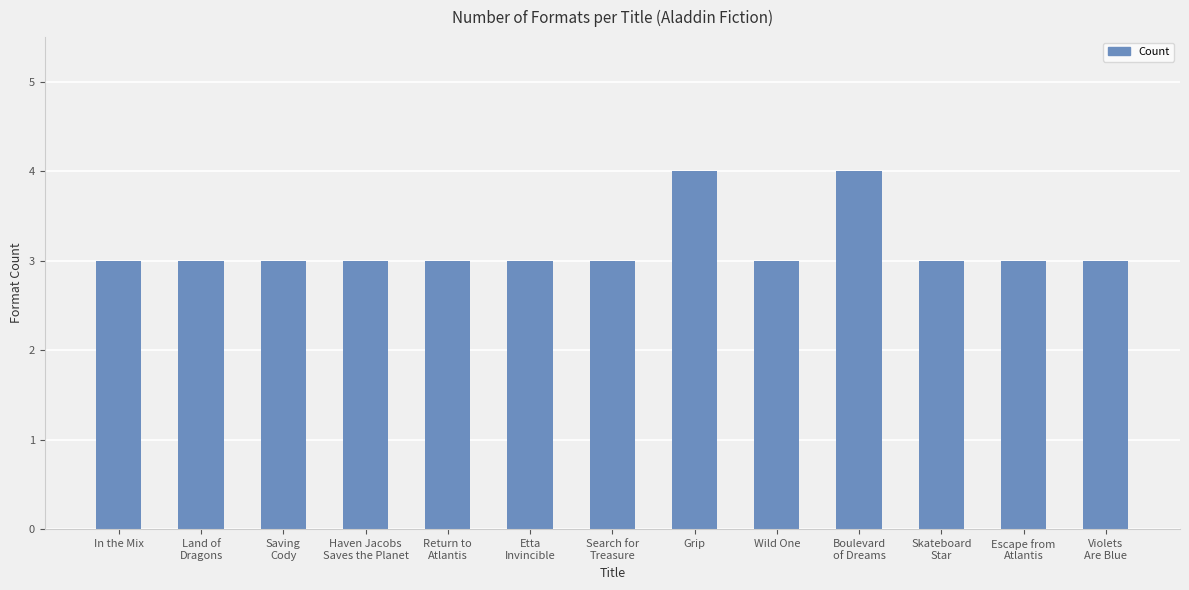

Is it true that the value at Skateboard
Star is 5?

False